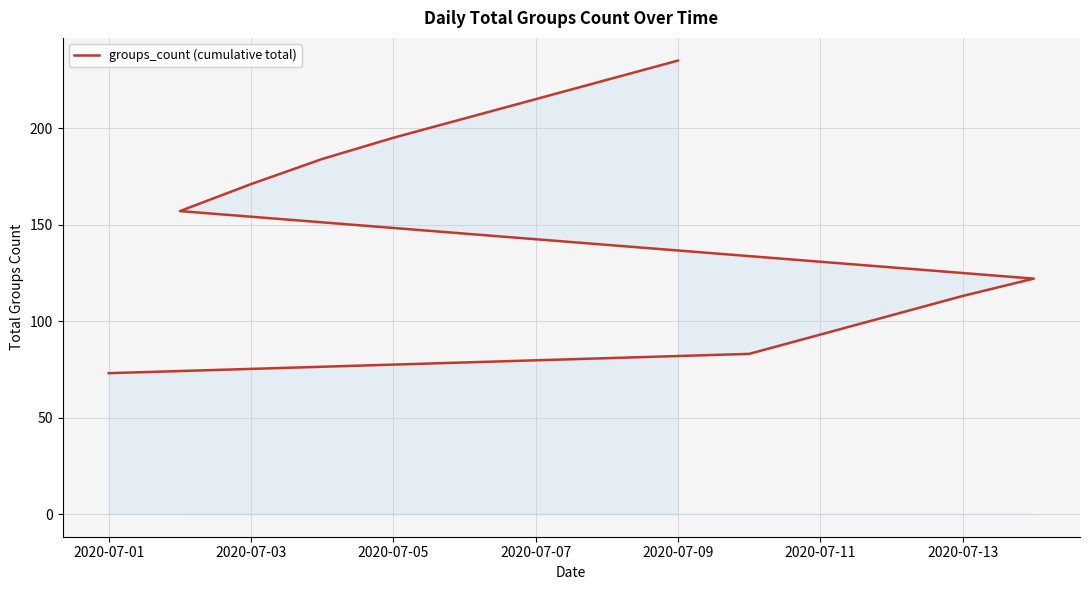

What is the minimum value shown in the chart?

73